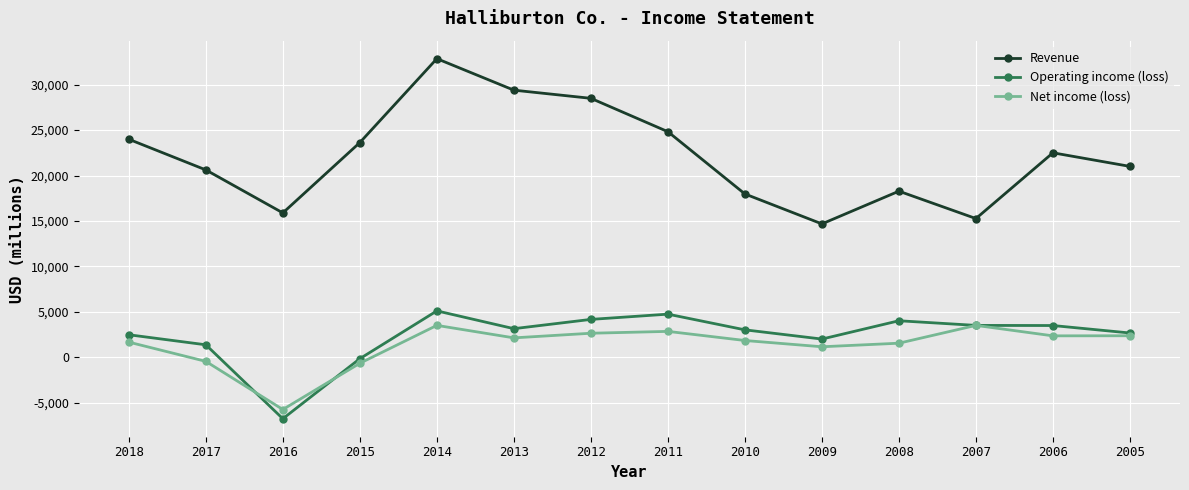

True or false: Net income (loss) and Revenue cross at least once.

False